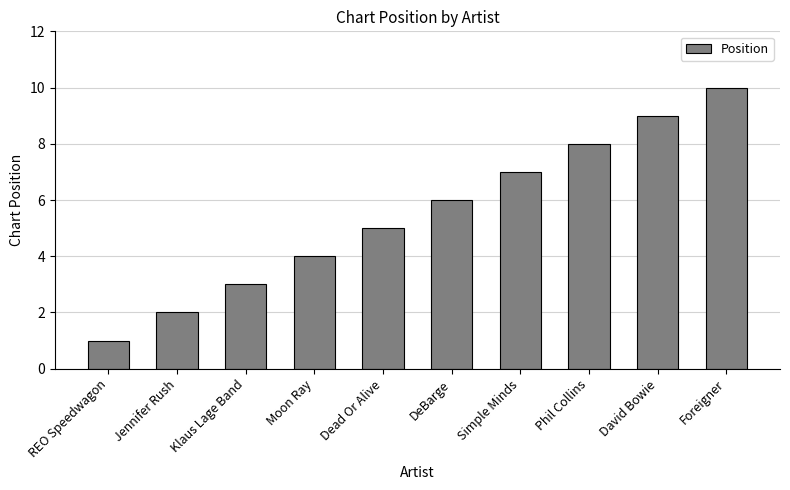

Rank the categories by value from lowest to highest.

REO Speedwagon, Jennifer Rush, Klaus Lage Band, Moon Ray, Dead Or Alive, DeBarge, Simple Minds, Phil Collins, David Bowie, Foreigner